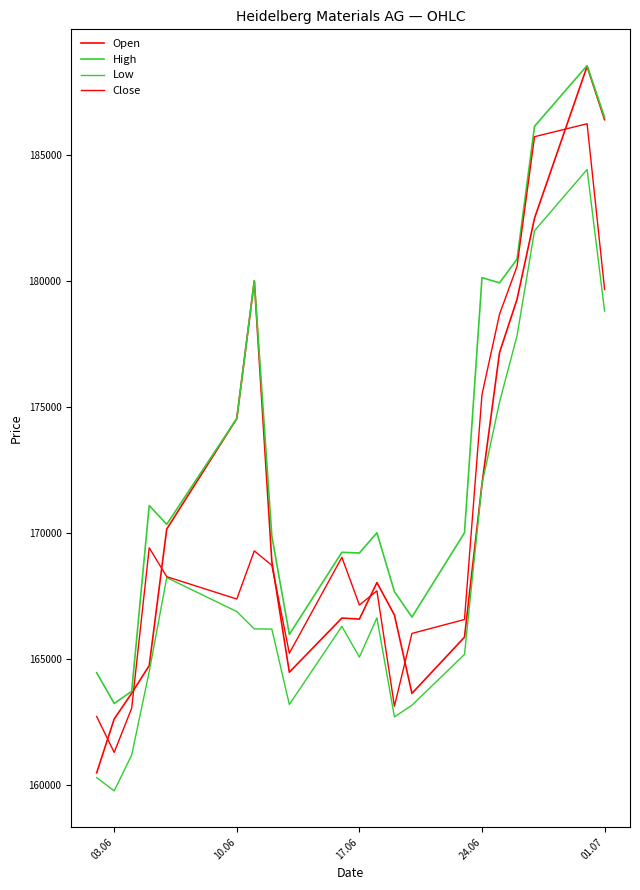

How many lines are shown in the chart?

4